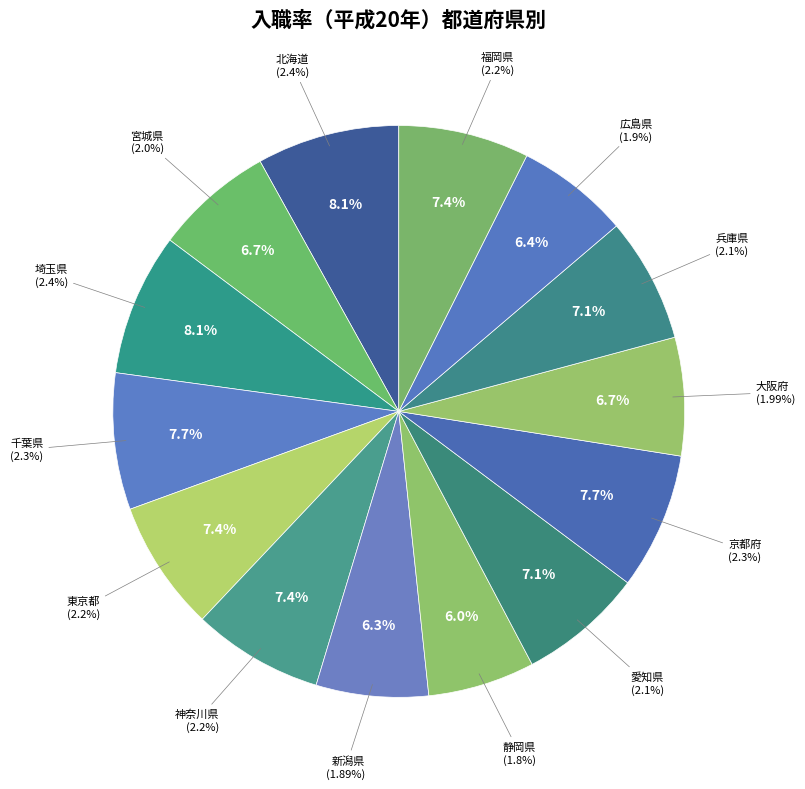

To the nearest percent, what is the difference between the largest and smallest slice percentages?

2%